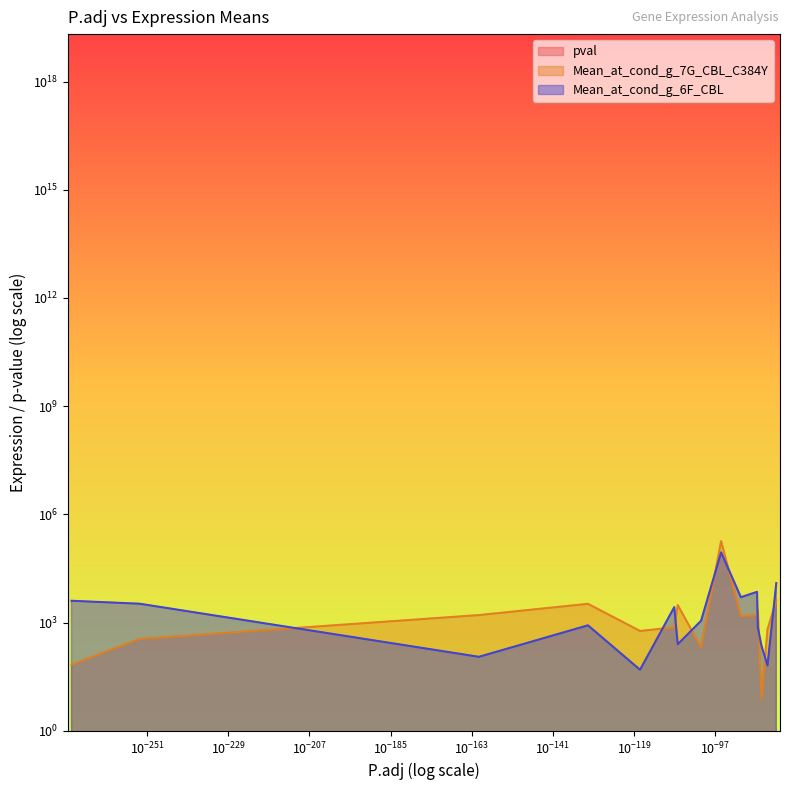

What is the sum of all Mean_at_cond_g_6F_CBL values?

127085.7